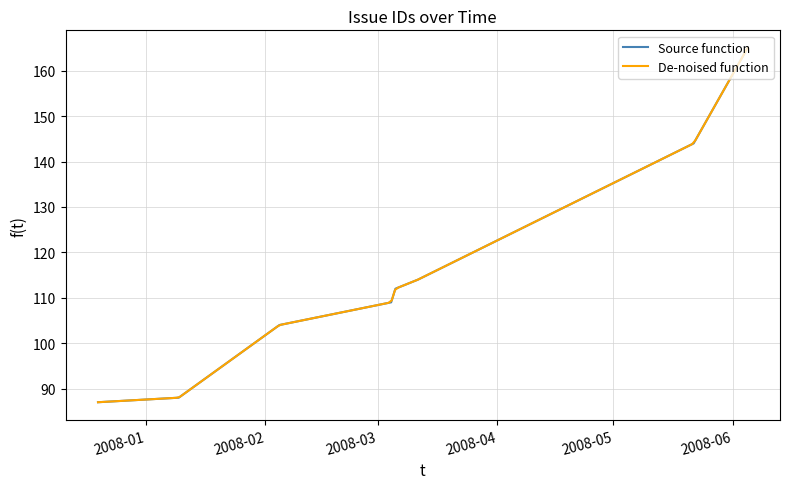

At which category does the chart reach its minimum across all series?

2007-12-19 15:46:16